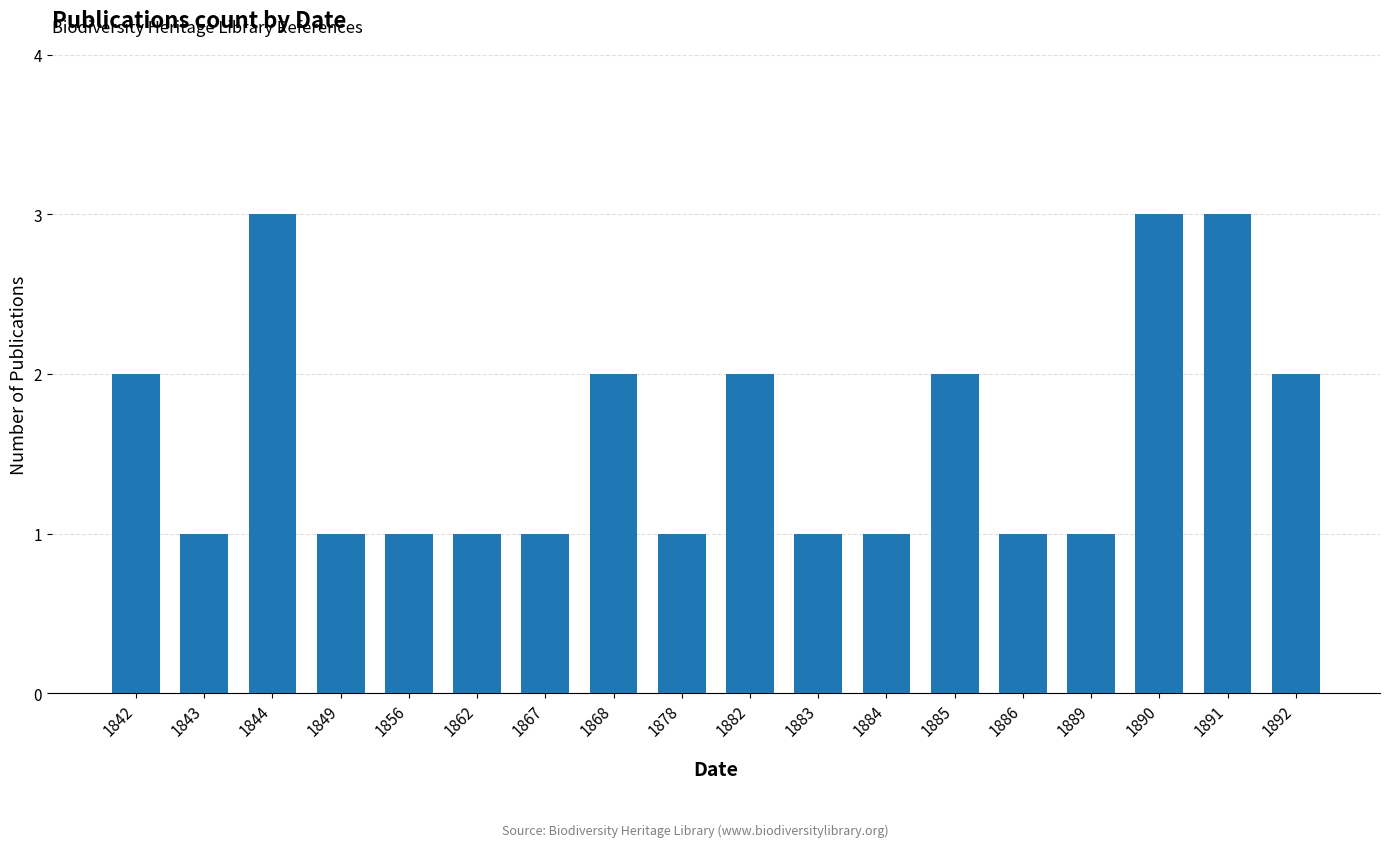

Is it true that the value at 1892 is 2?

True